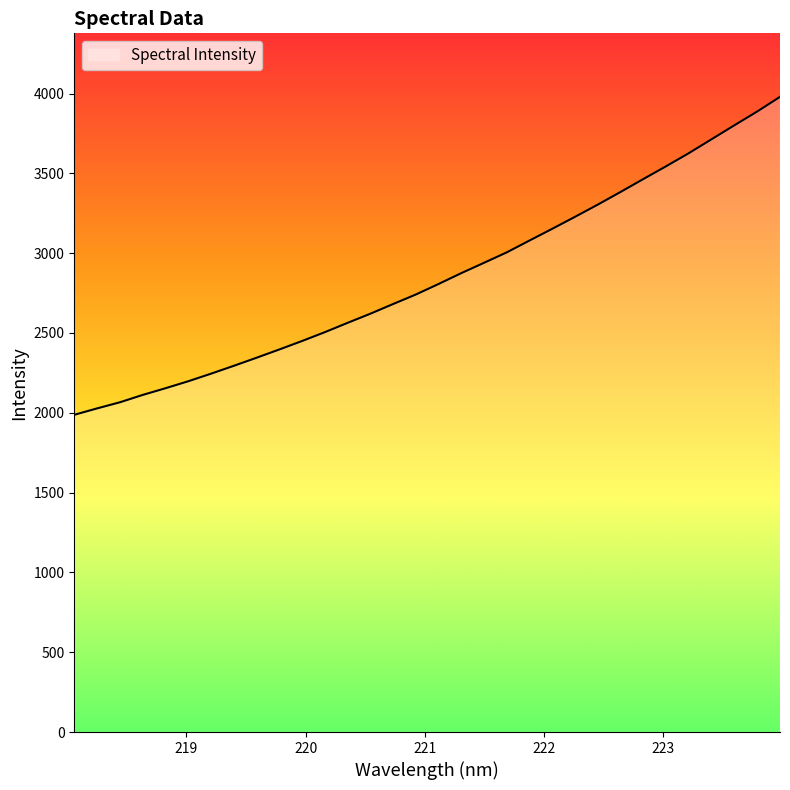

Count the number of data series in this chart.

1